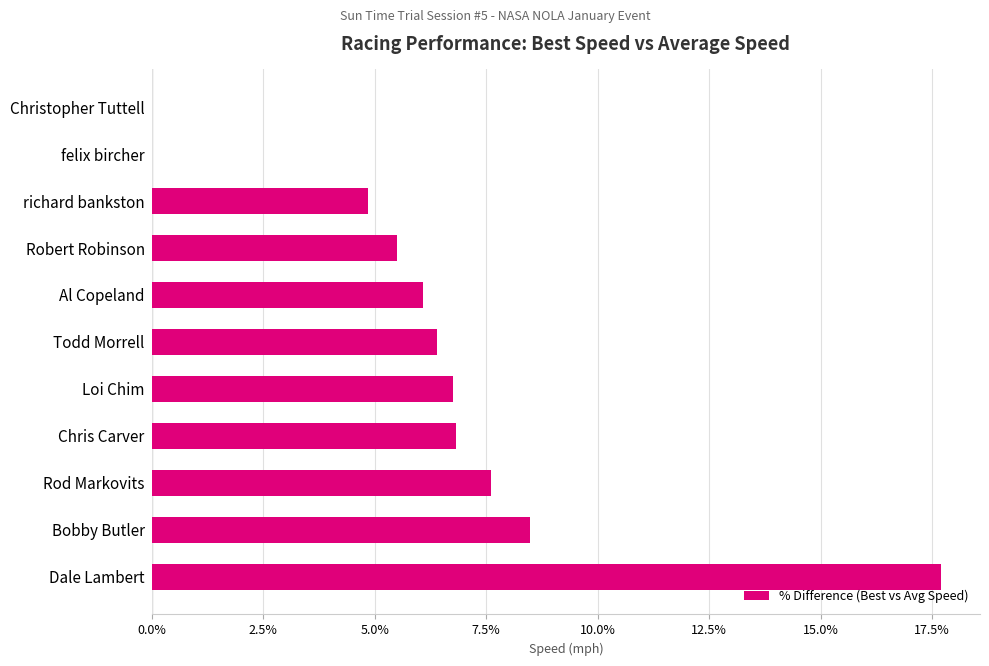

What is the sum of the values at Robert Robinson and felix bircher?

5.5